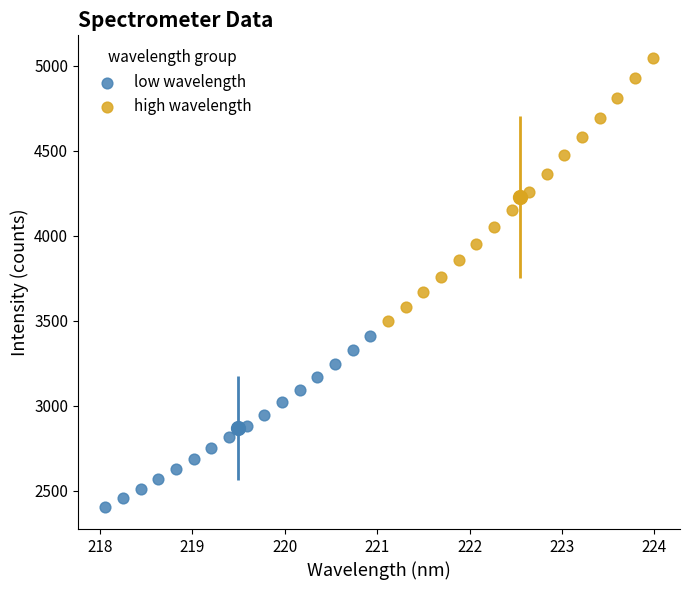

Which series reaches the maximum Y coordinate?

high wavelength